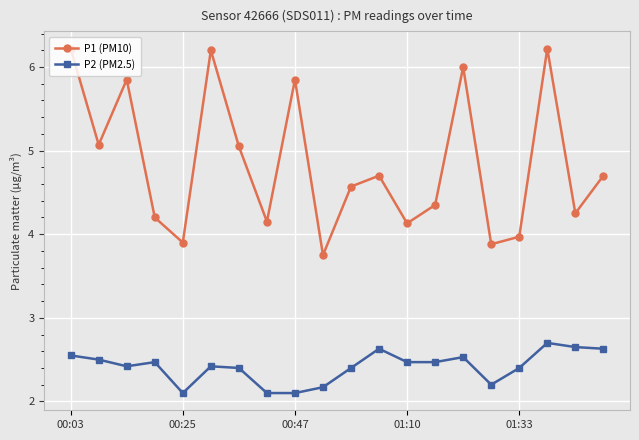

In P1 (PM10), how many points are higher than both neighbors (excluding endpoints)?

6